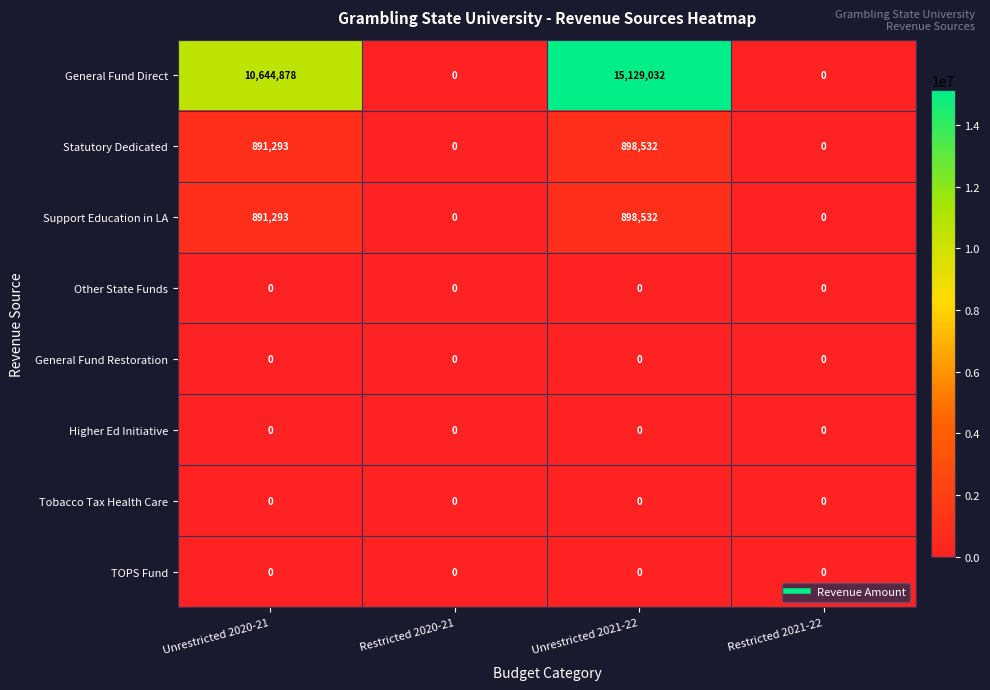

Which series has the widest spread of values?

General Fund Direct